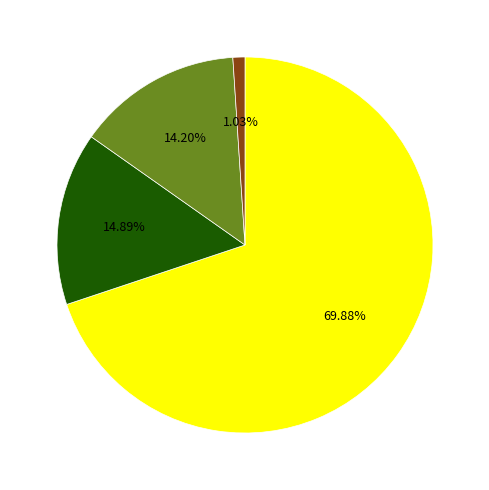

Count the number of slices in the pie.

4